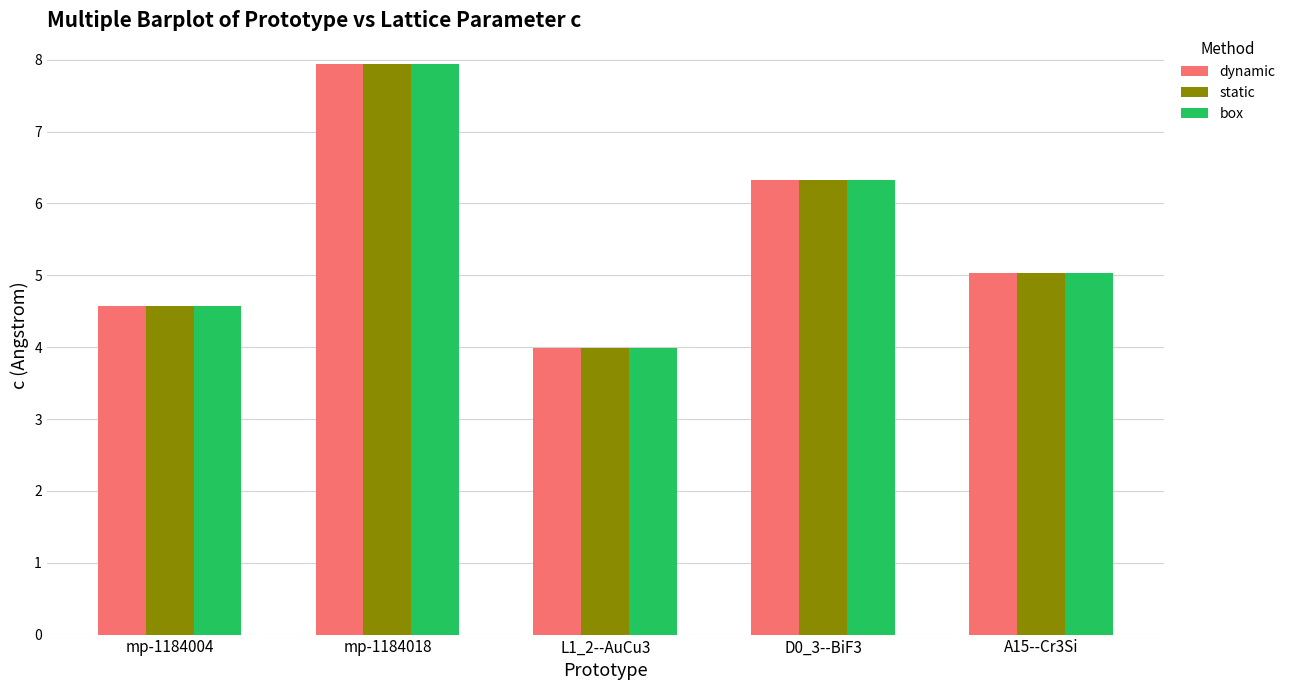

Which series has the widest spread of values?

box